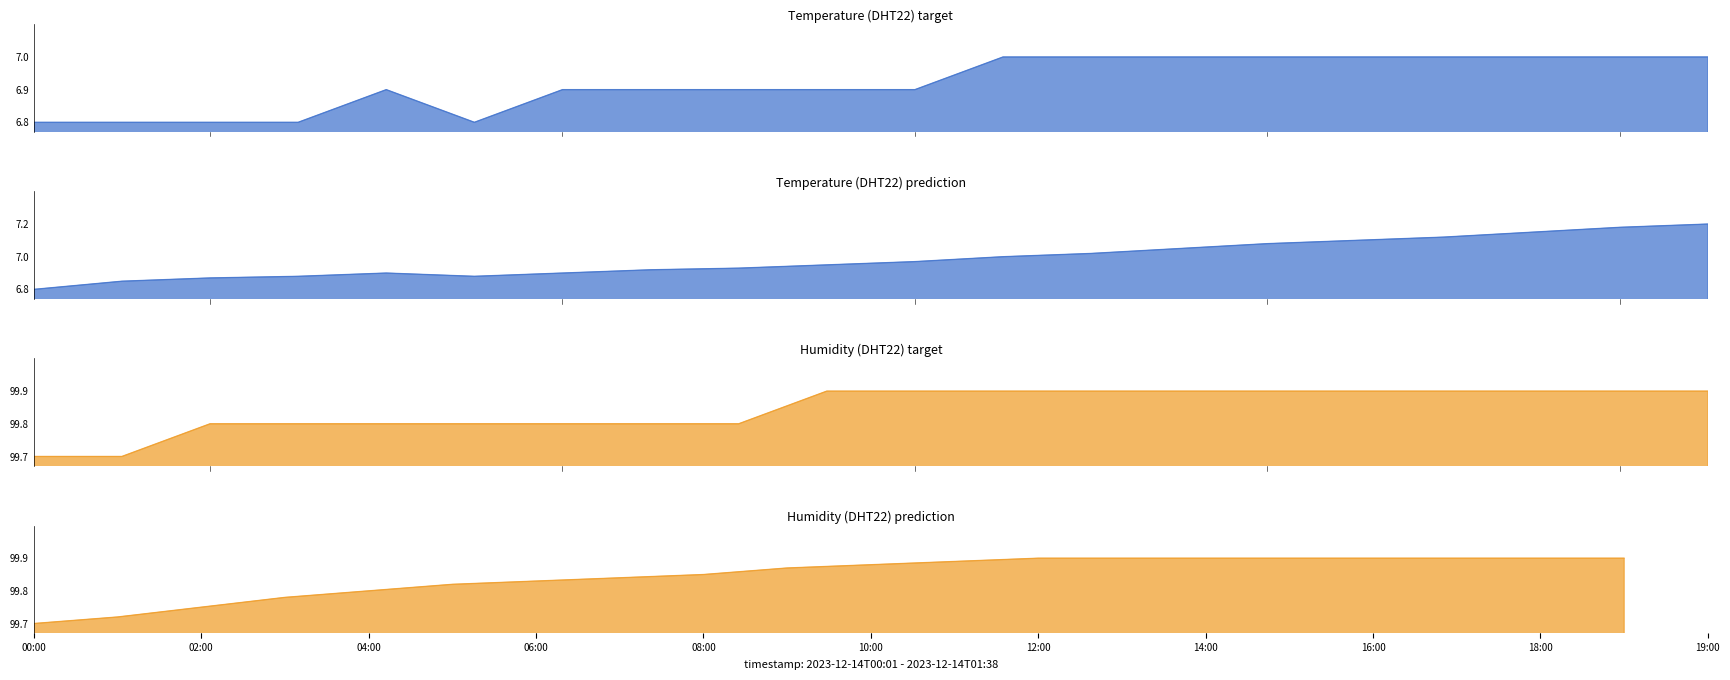

Is the value of temperature_line at 17 greater than the value of temperature_smooth_line at 18?

No